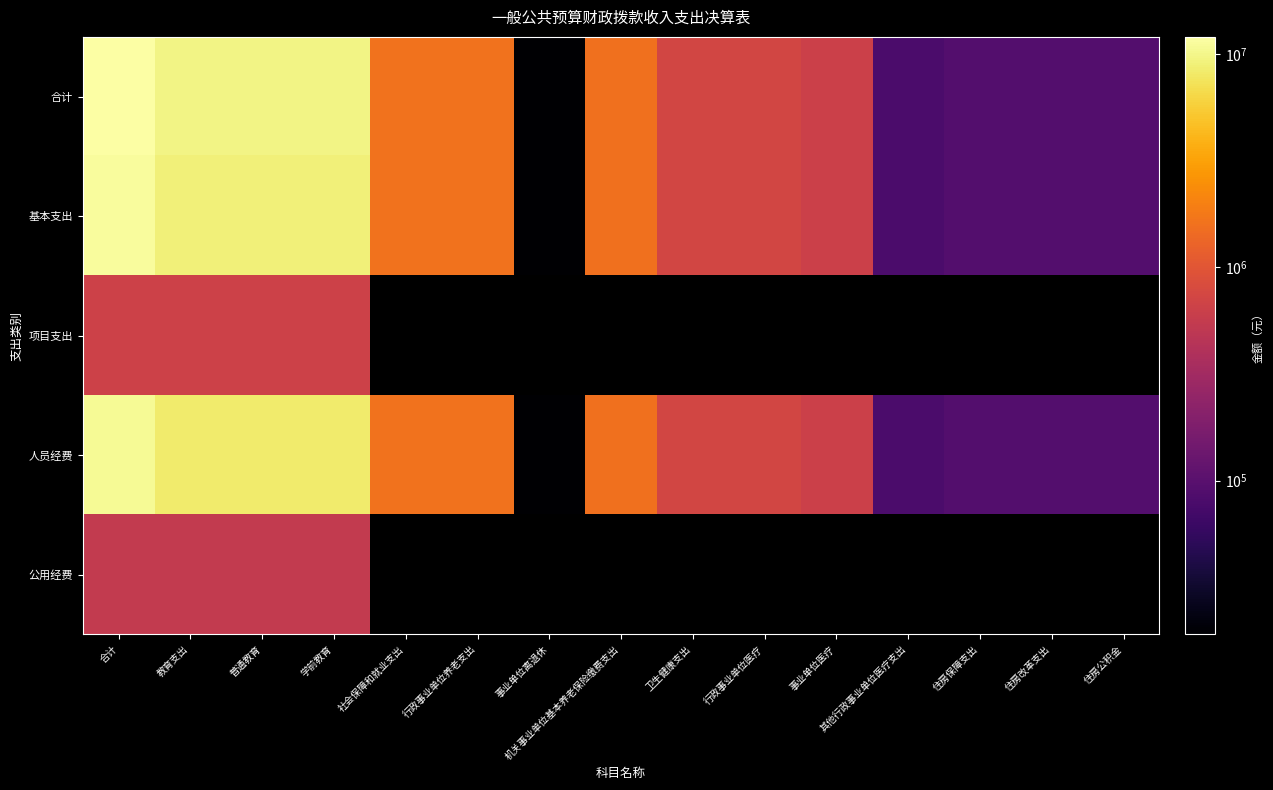

Rank the series by their maximum value, from highest to lowest.

合计, 基本支出, 人员经费, 项目支出, 公用经费